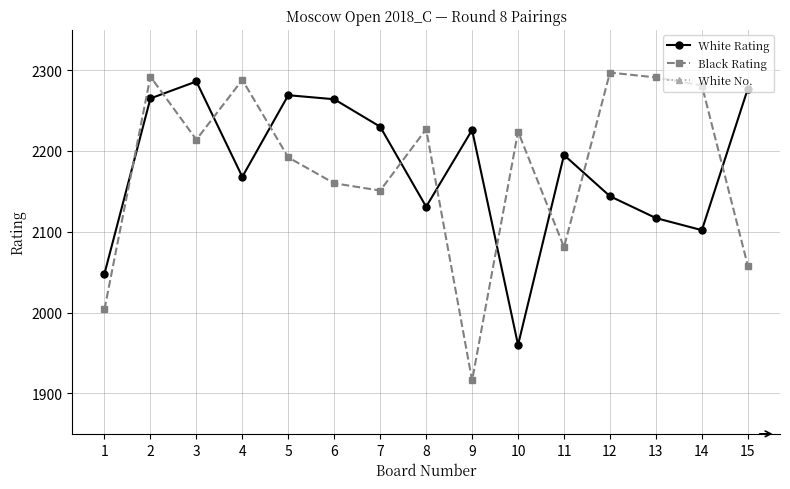

At which category does White Rating reach its first local valley?

4